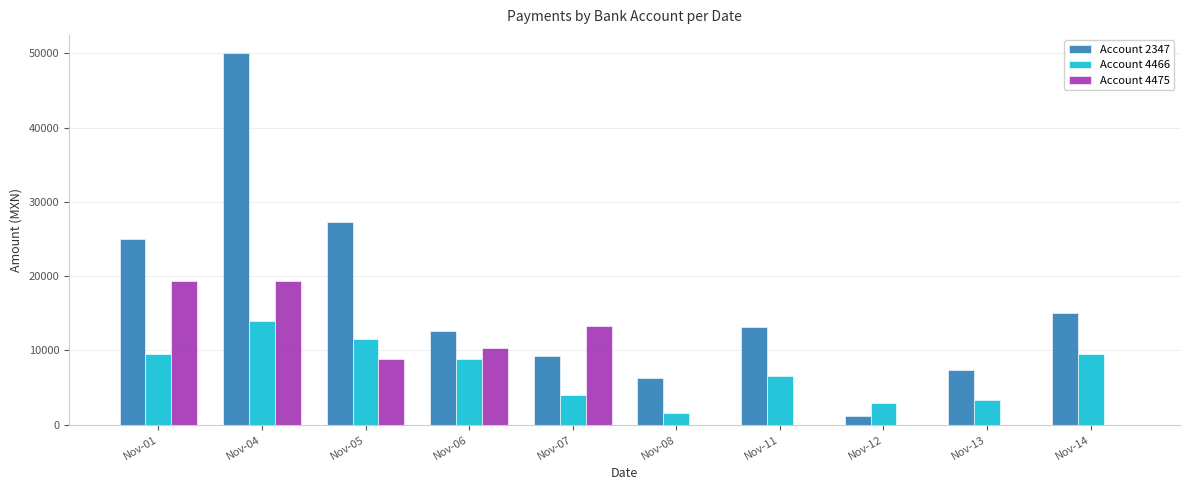

Is the value of Account 4475 at Nov-04 greater than the value of Account 4466 at Nov-01?

Yes